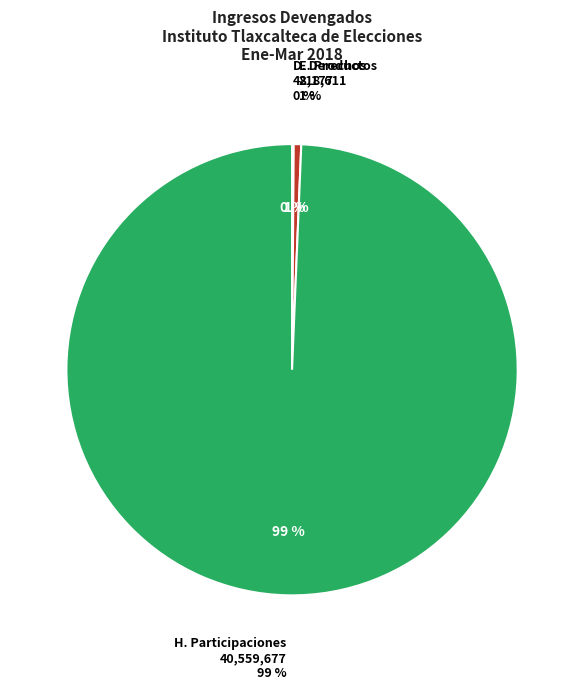

How many slices are in this pie chart?

3